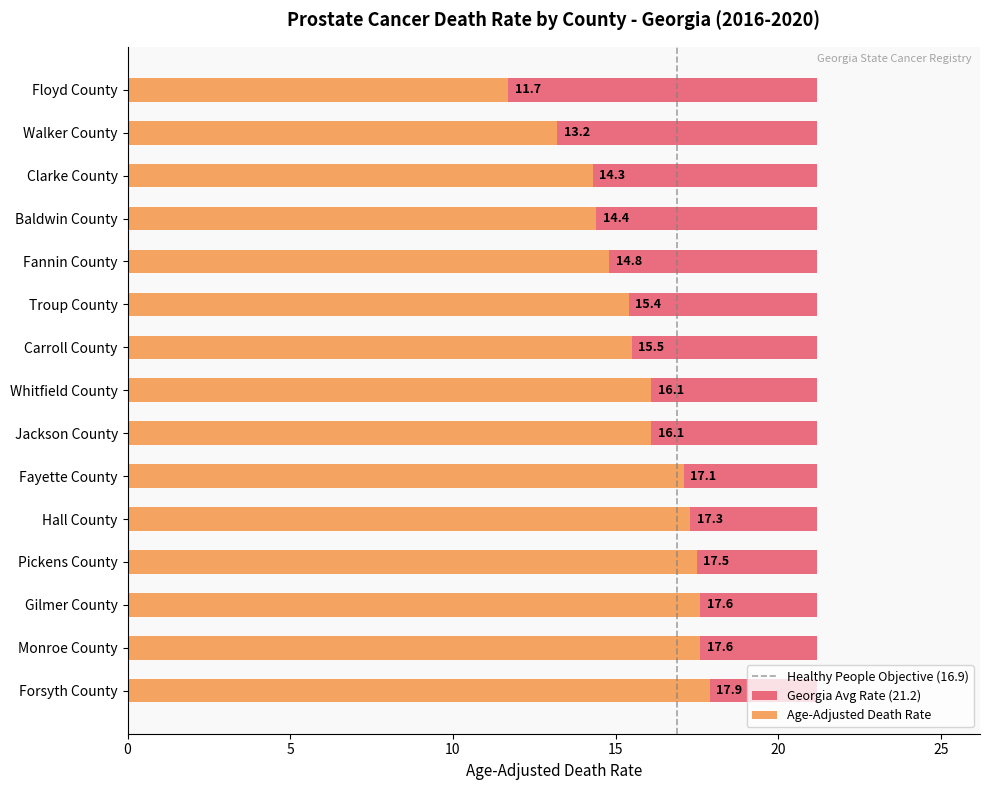

What is the value of the 10th bar from the left?

17.1